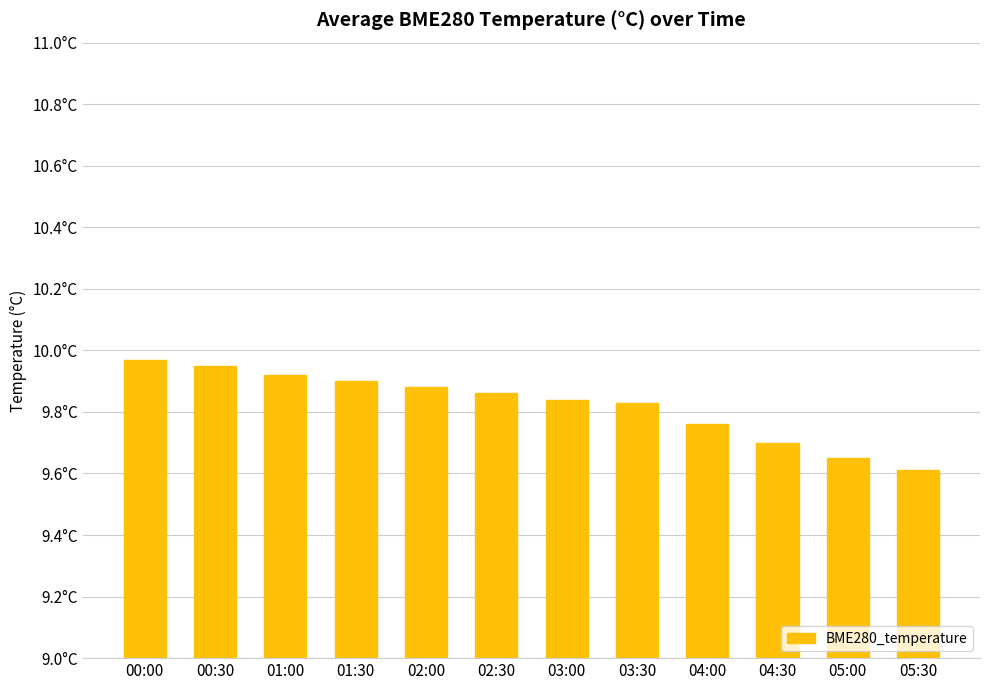

Reading left to right, extract all data points from this chart.

00:00=10.0	00:30=9.9	01:00=9.9	01:30=9.9	02:00=9.9	02:30=9.9	03:00=9.8	03:30=9.8	04:00=9.8	04:30=9.7	05:00=9.7	05:30=9.6